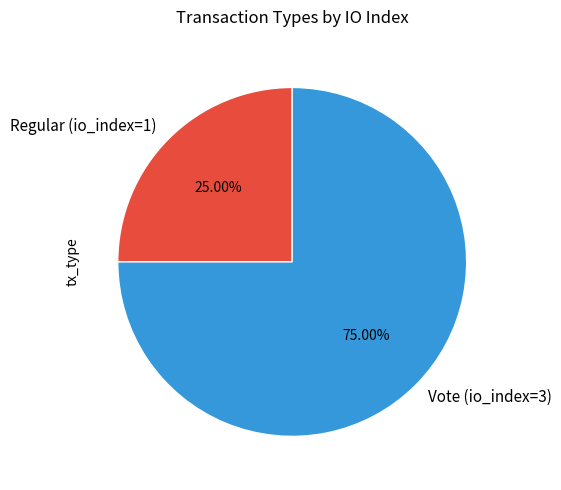

Is it true that Vote (io_index=3) is 75% of the pie?

True